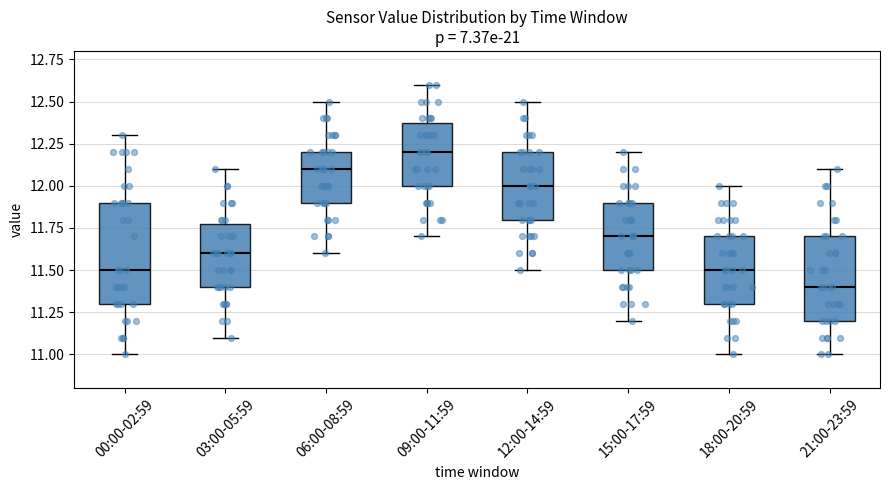

Reading left to right, read every box against the y-axis: the position of its median line, the range the box covers, and the ends of its whiskers. The values are not printed on the chart, so give them approximately, as read against the axis.

00:00-02:59: median 11.5, box 11.3 to 11.9, whiskers 11.0 to 12.3
03:00-05:59: median 11.6, box 11.4 to 11.8, whiskers 11.1 to 12.1
06:00-08:59: median 12.1, box 11.9 to 12.2, whiskers 11.6 to 12.5
09:00-11:59: median 12.2, box 12.0 to 12.4, whiskers 11.7 to 12.6
12:00-14:59: median 12.0, box 11.8 to 12.2, whiskers 11.5 to 12.5
15:00-17:59: median 11.7, box 11.5 to 11.9, whiskers 11.2 to 12.2
18:00-20:59: median 11.5, box 11.3 to 11.7, whiskers 11.0 to 12.0
21:00-23:59: median 11.4, box 11.2 to 11.7, whiskers 11.0 to 12.1